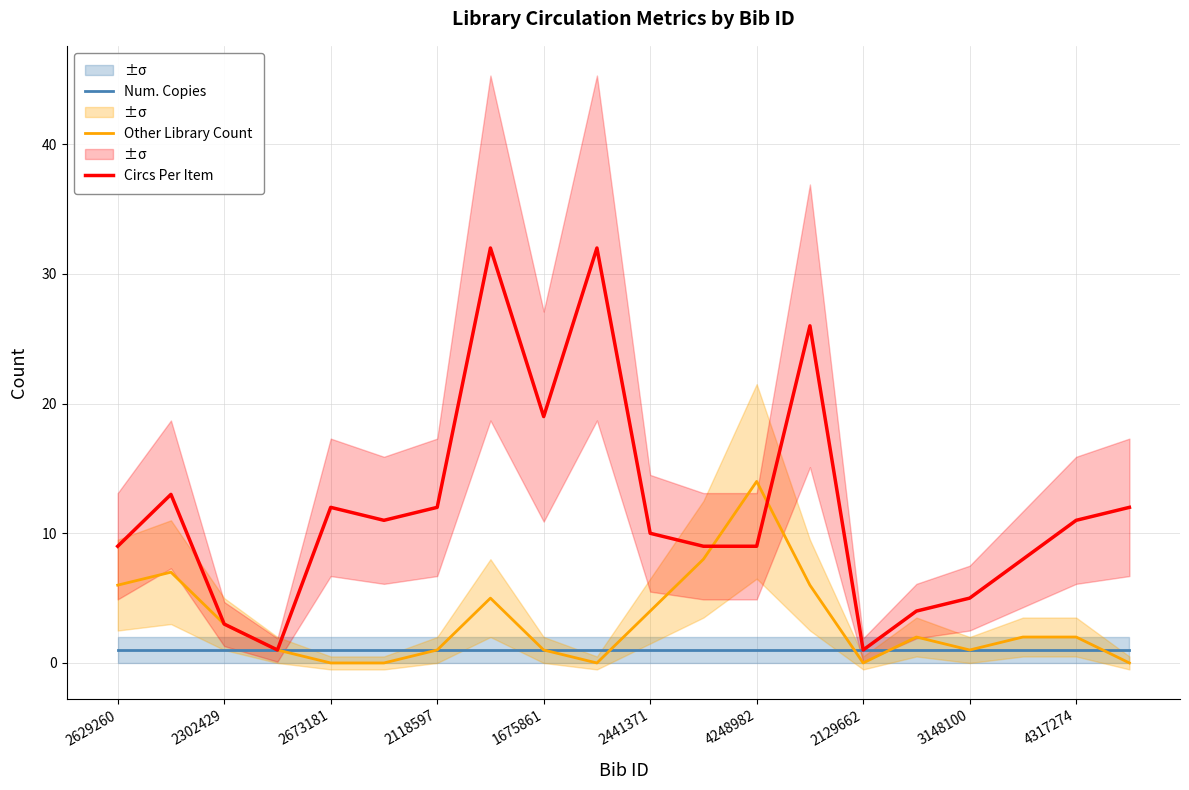

Which series changed the most between 15 and 17?

Circs Per Item